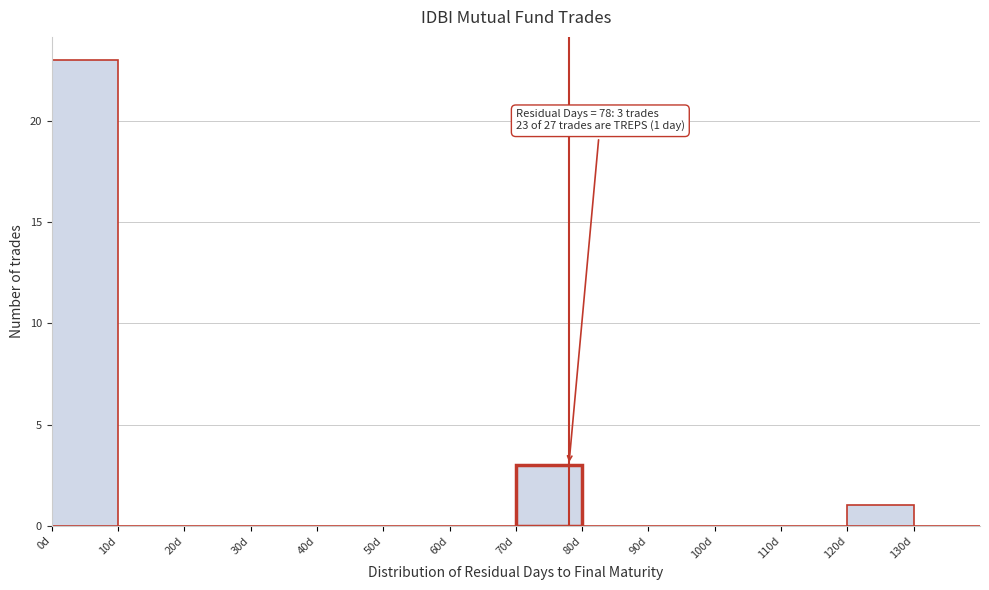

Which range on the x-axis has the tallest bar?

0 to 10